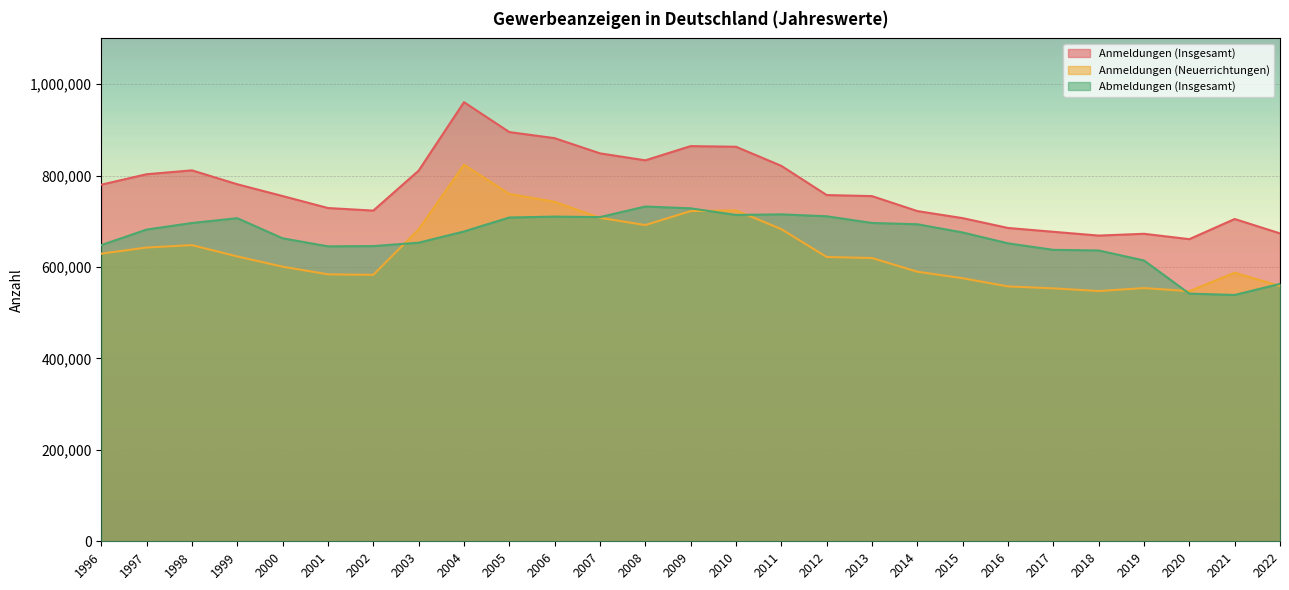

Which series has the widest spread of values?

Anmeldungen (Insgesamt)